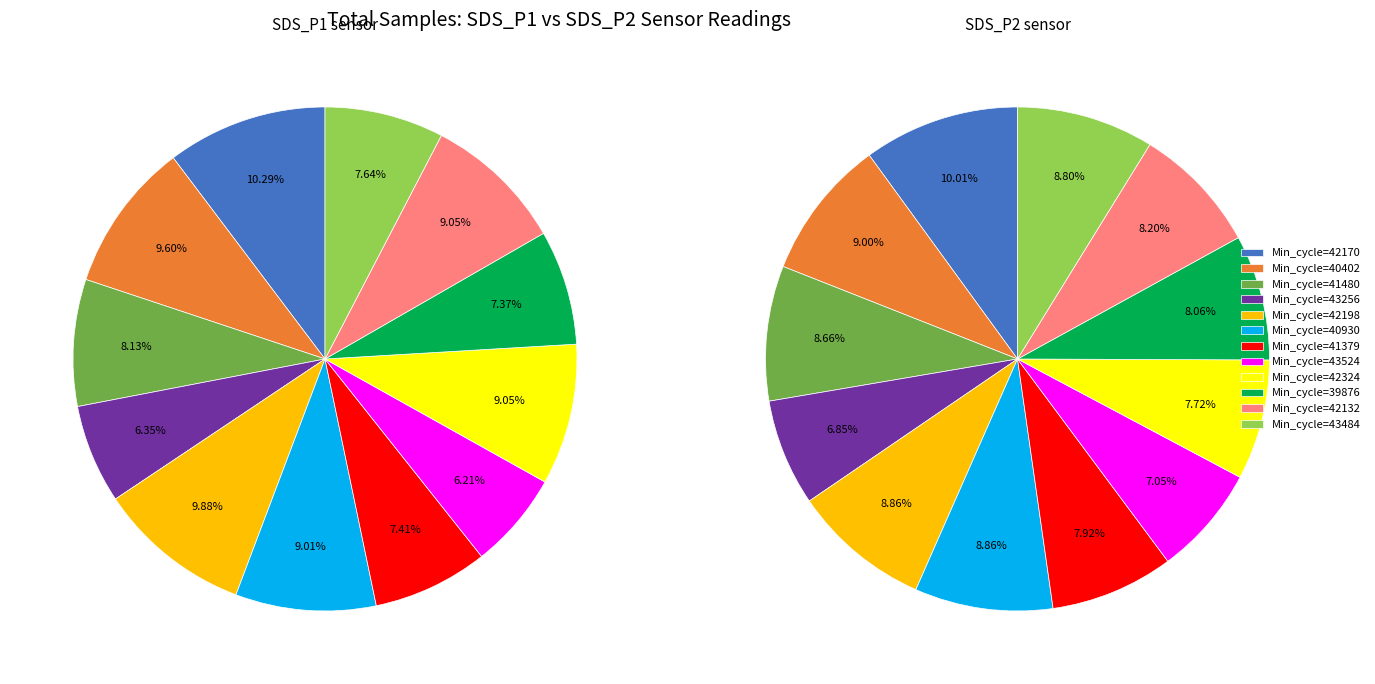

Is 28-39876 the majority of the pie?

No